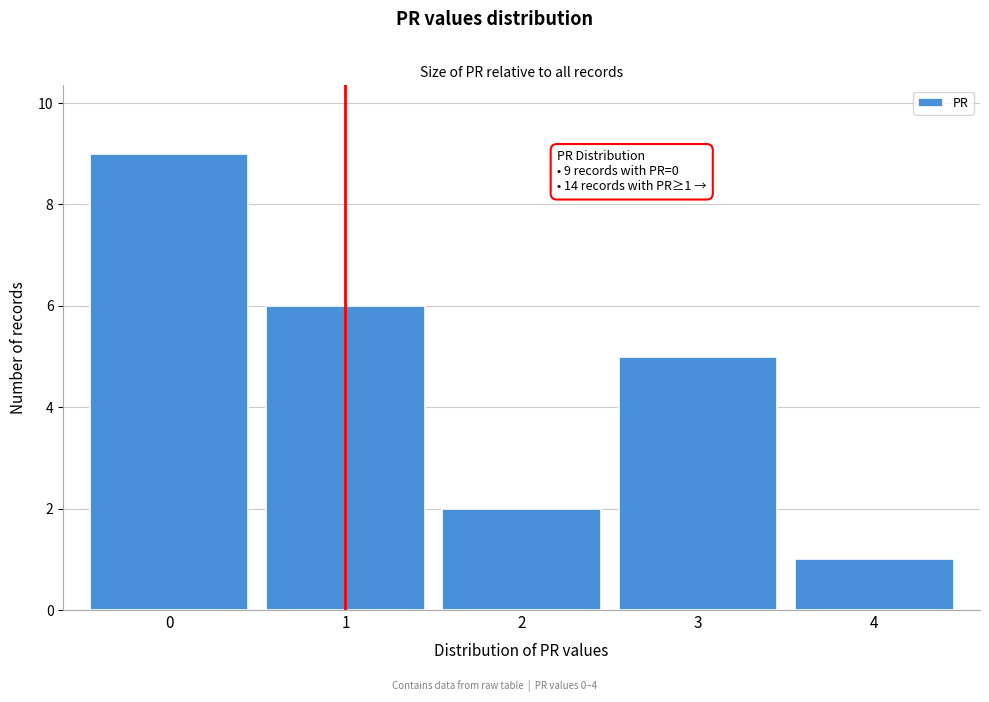

Over which range of the x-axis is the bar tallest?

-0.5 to 0.5